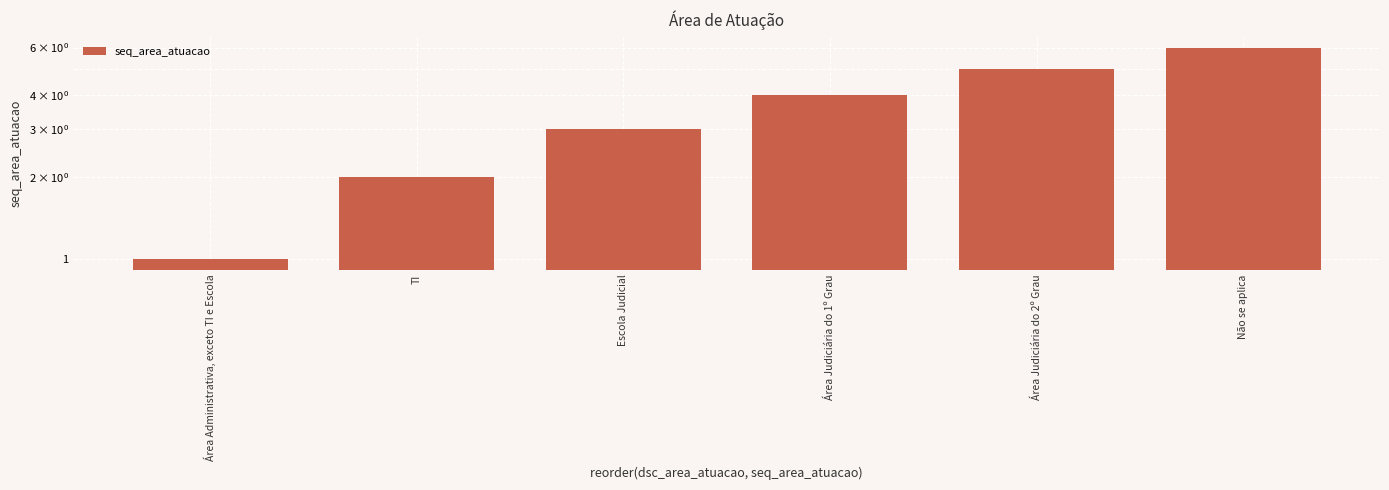

At which label does the data first exceed 4?

Área Judiciária do 2º Grau